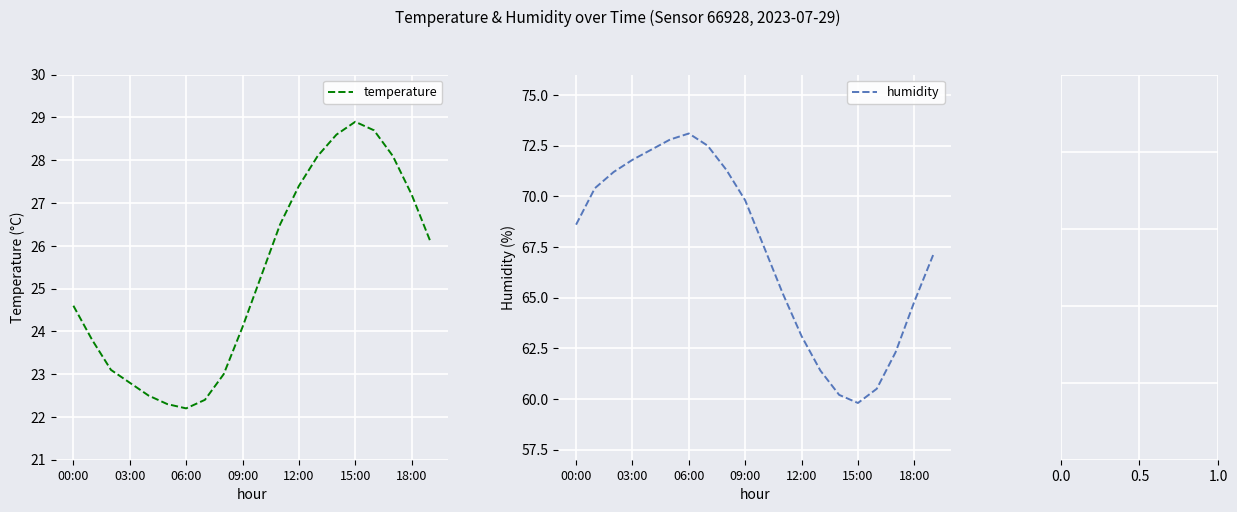

At which label does humidity reach its peak?

06:00